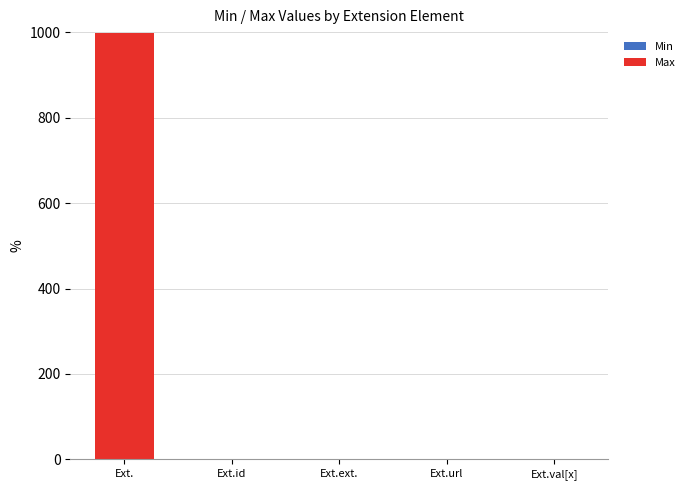

Does the chart contain stacked bars?

Yes